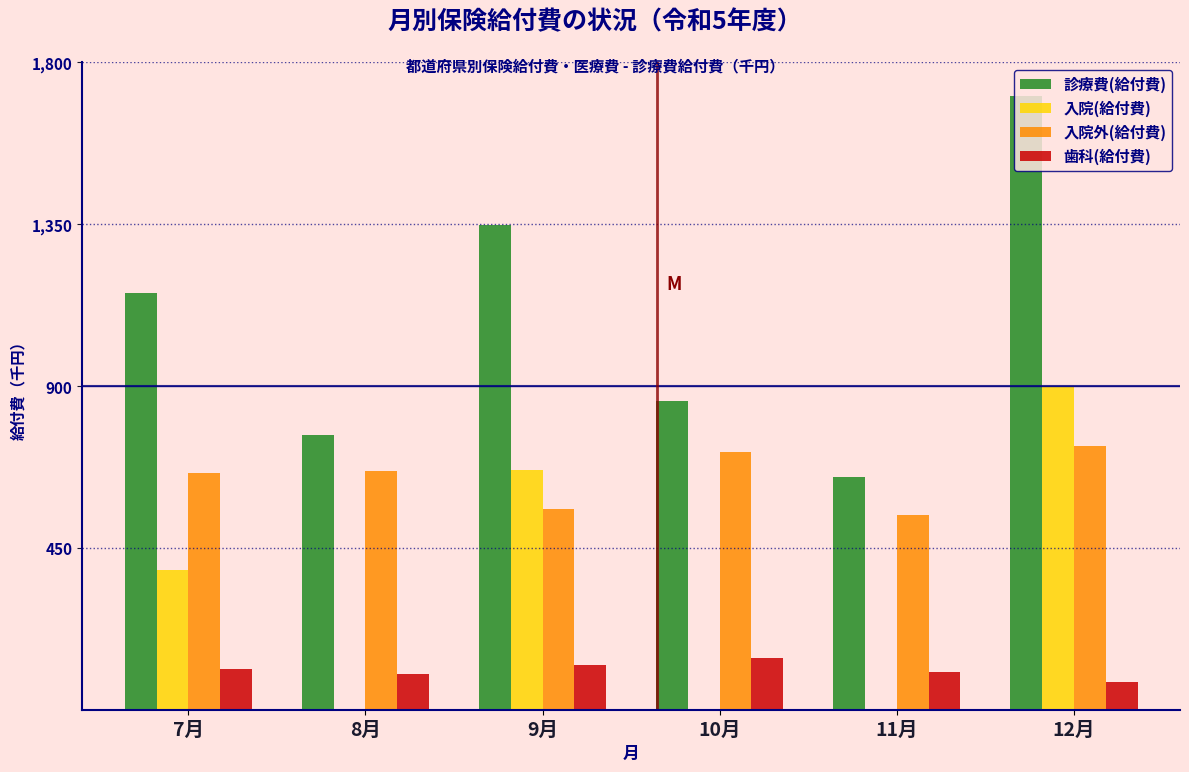

At which label is 入院(給付費) closest to 449?

7月